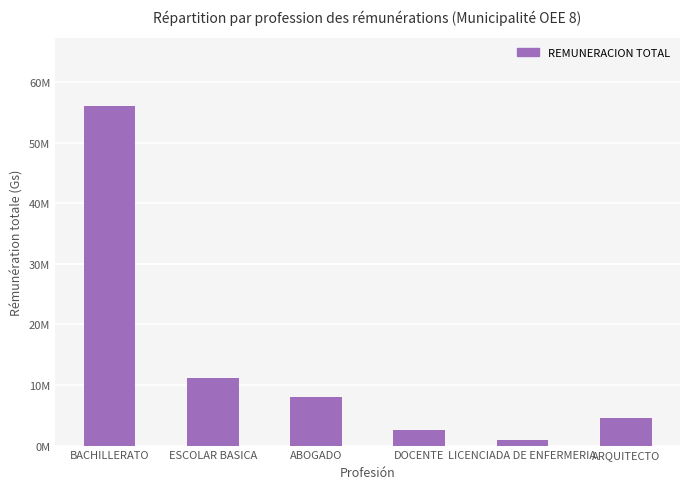

Rank the categories by value from lowest to highest.

LICENCIADA DE ENFERMERIA, DOCENTE, ARQUITECTO, ABOGADO, ESCOLAR BASICA, BACHILLERATO